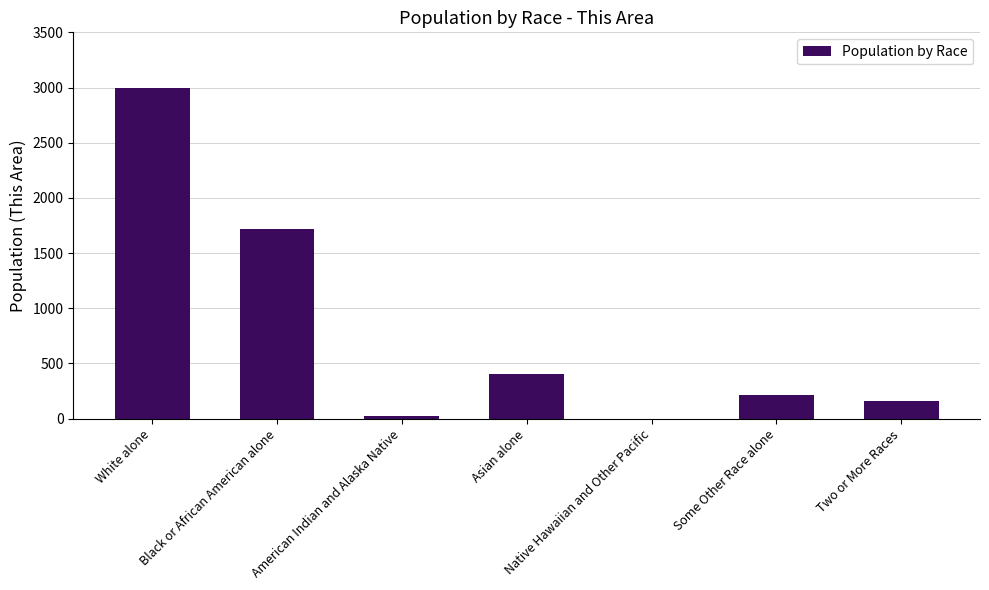

True or false: the data shows 159 at Two or More Races.

True